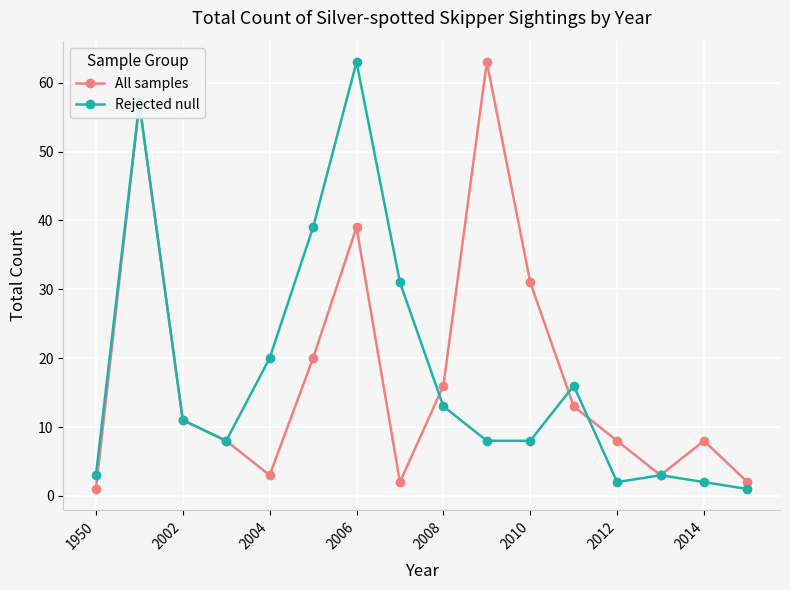

What is the highest value of the Rejected null series?

63